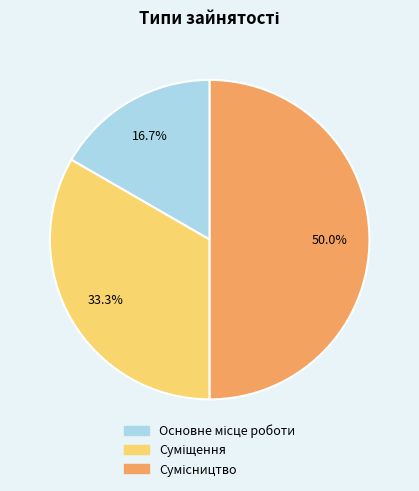

How many slices are in this pie chart?

3